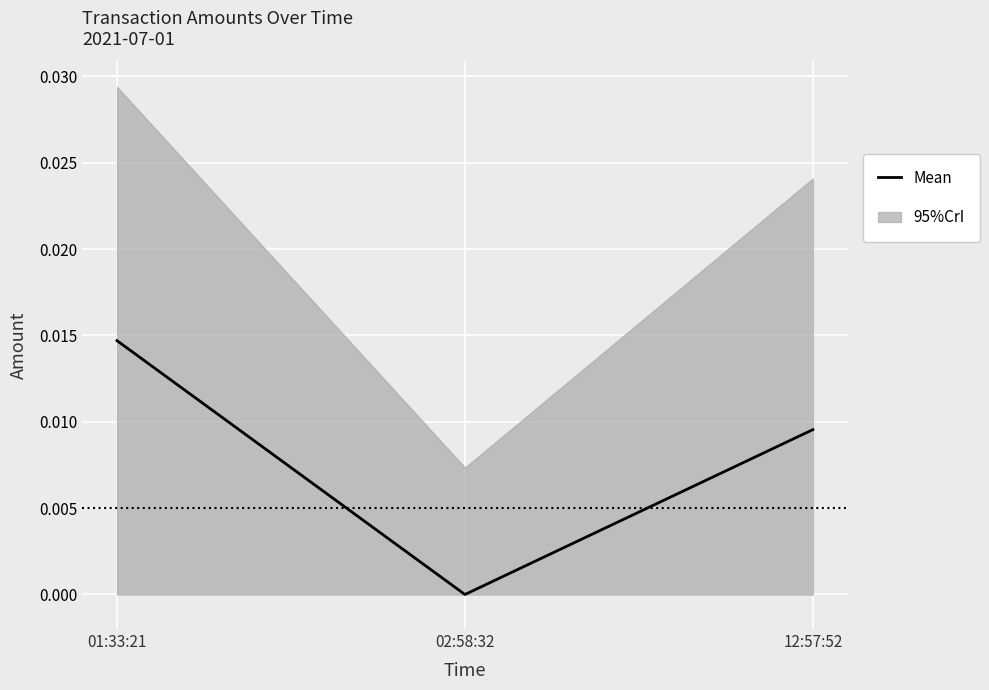

Rank the categories by value from lowest to highest.

02:58:32, 12:57:52, 01:33:21